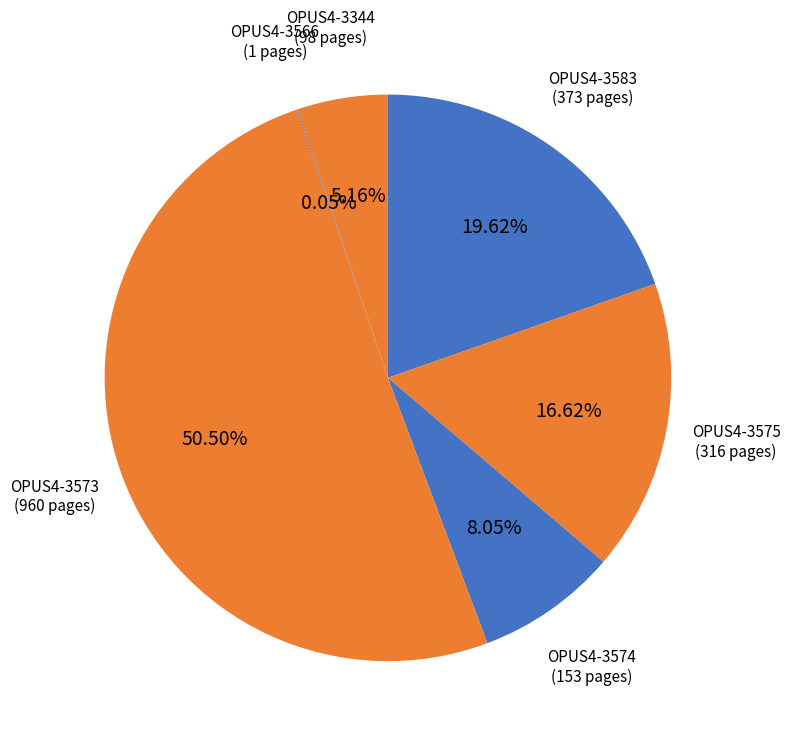

Which category has the smallest portion of the pie?

OPUS4-3566